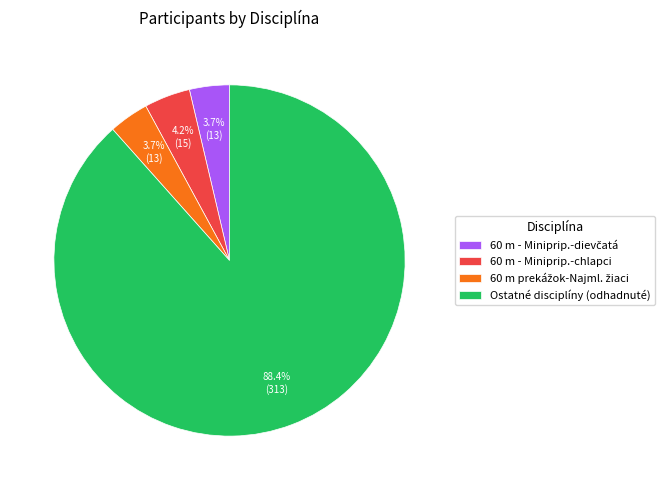

Which category has the biggest portion of the pie?

Ostatné disciplíny (odhadnuté)